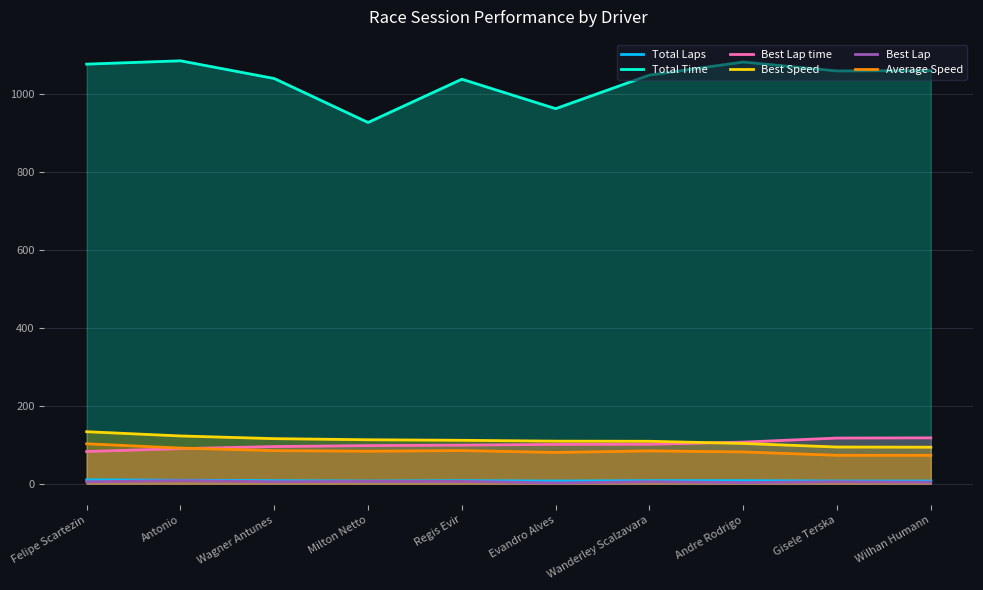

At Wanderley Scalzavara, list the series in order from largest to smallest.

Total Time, Best Speed, Best Lap time, Average Speed, Total Laps, Best Lap